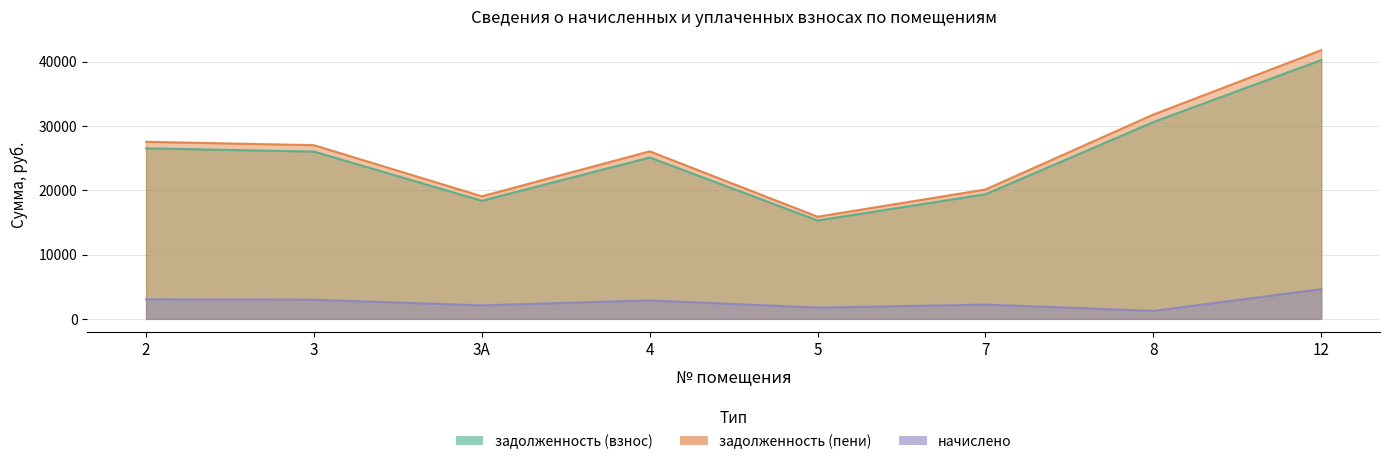

Between 8 and 3, which is larger?

8